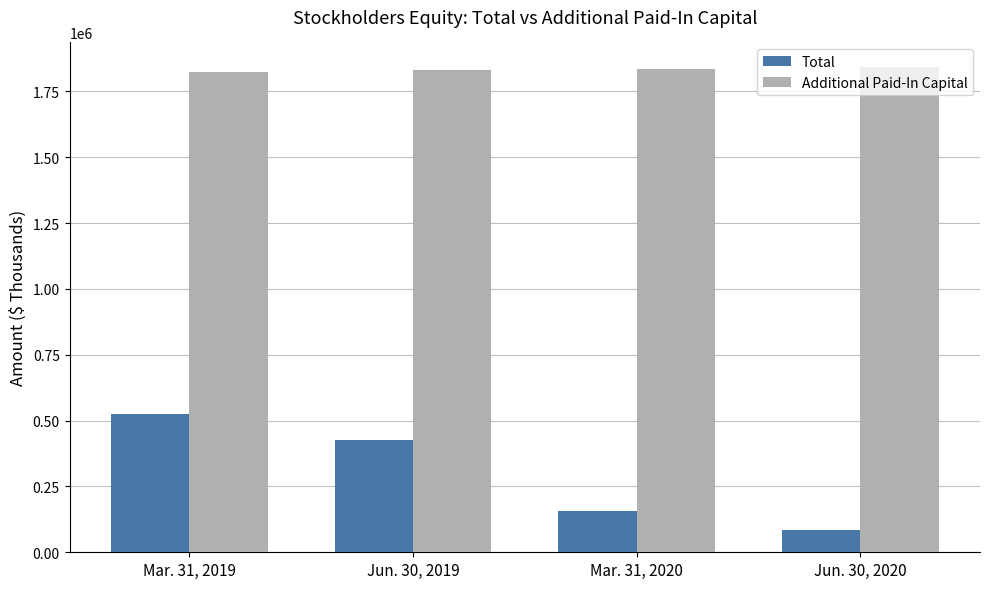

At which label is Total closest to 304761?

Jun. 30, 2019